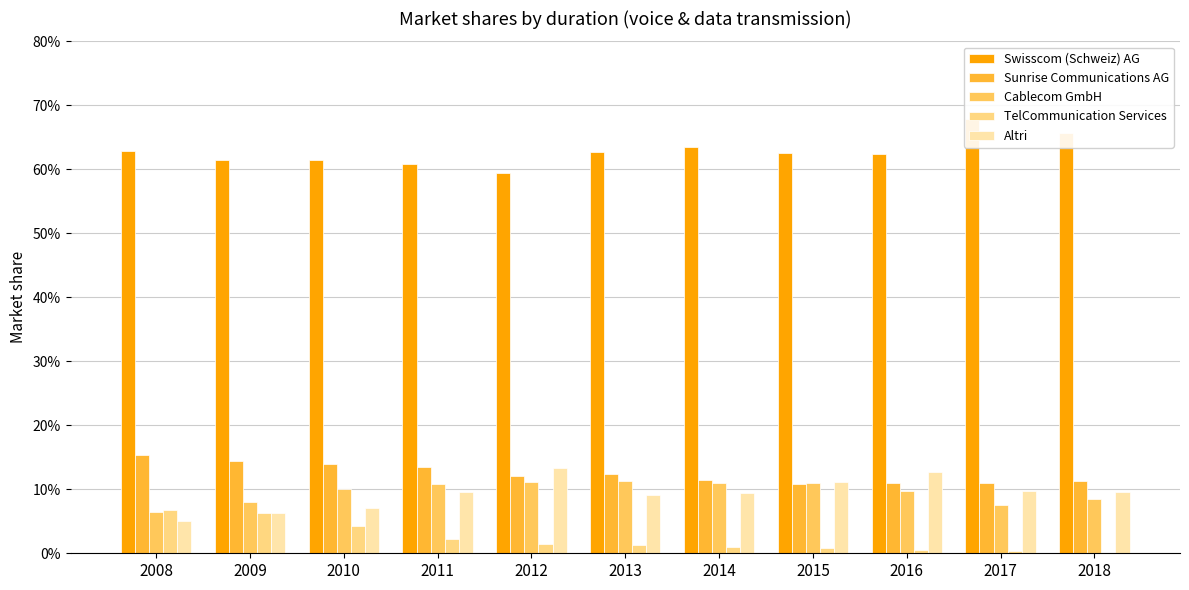

Which has a higher value, 2010 or 2016?

2016